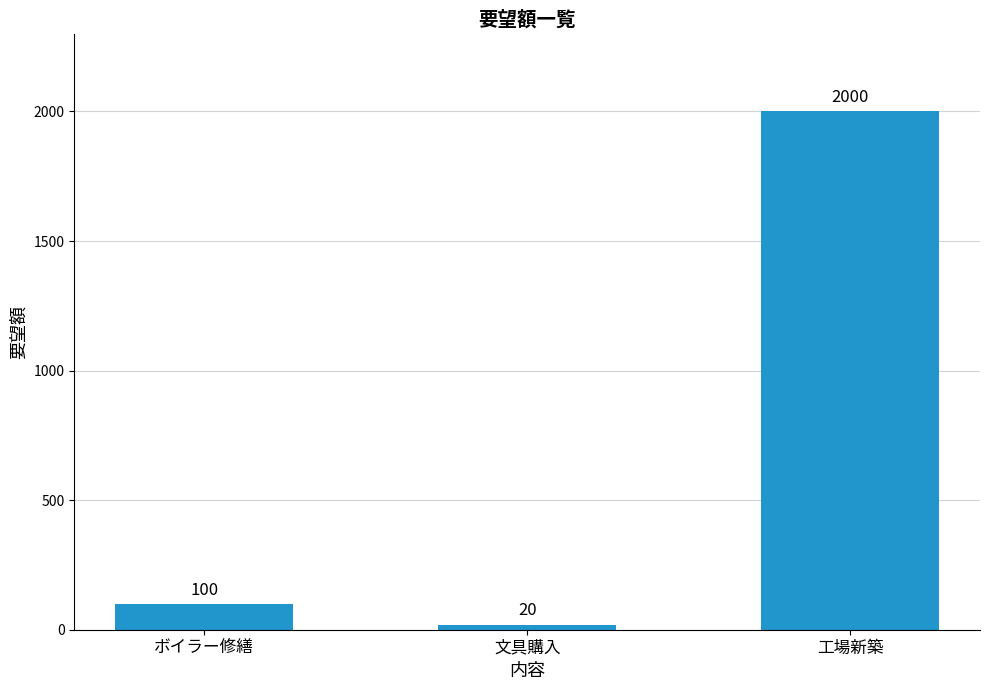

List the labels in order of value, smallest first.

文具購入, ボイラー修繕, 工場新築